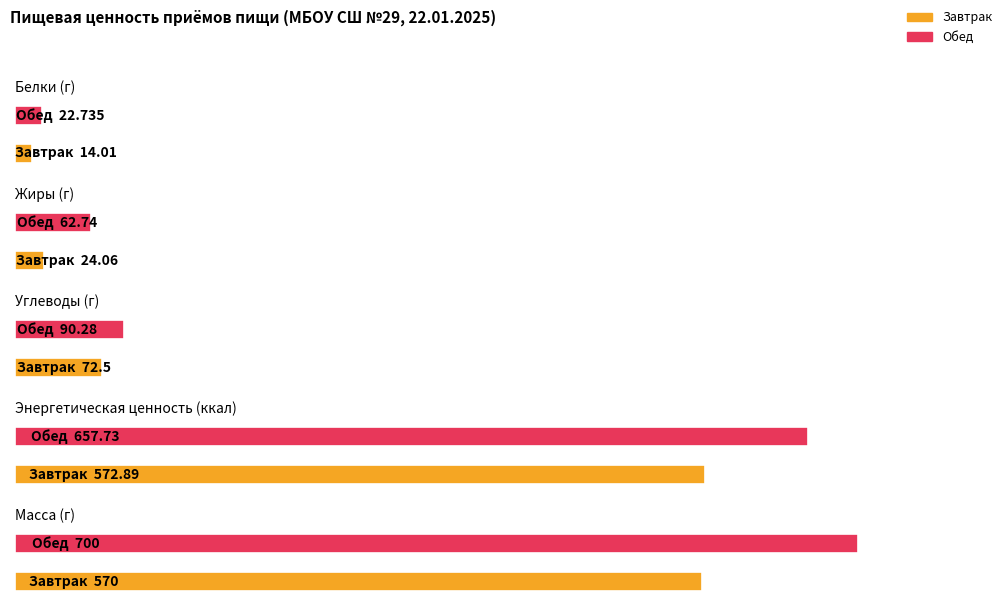

How many bars are there in total?

10